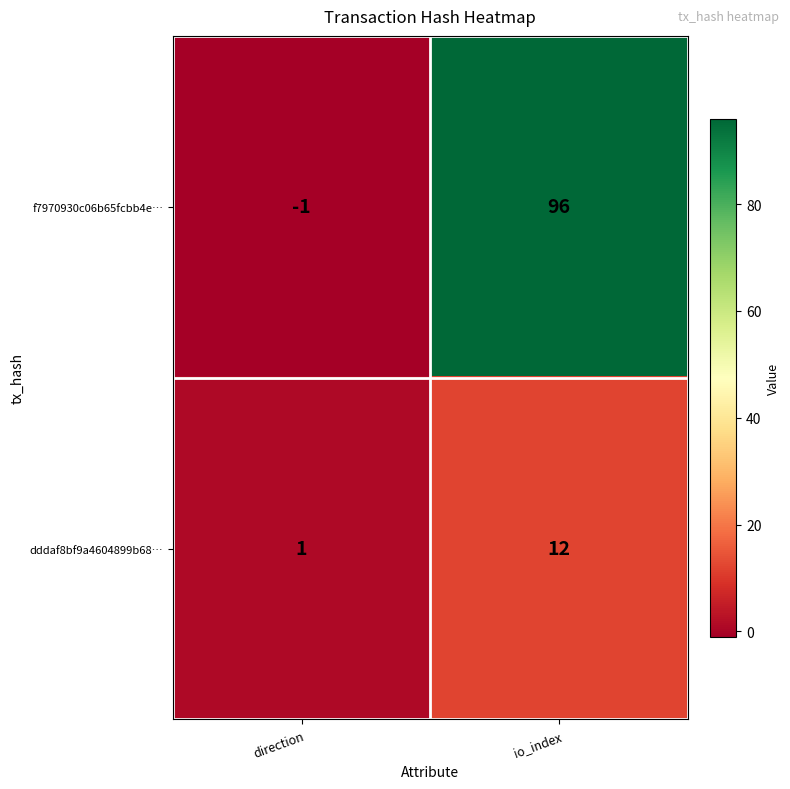

Count the number of data series in this chart.

2